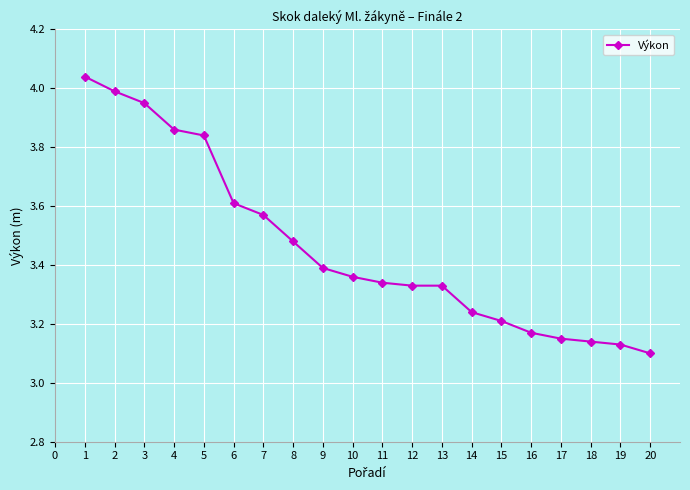

Which category has the lowest value across all series?

20